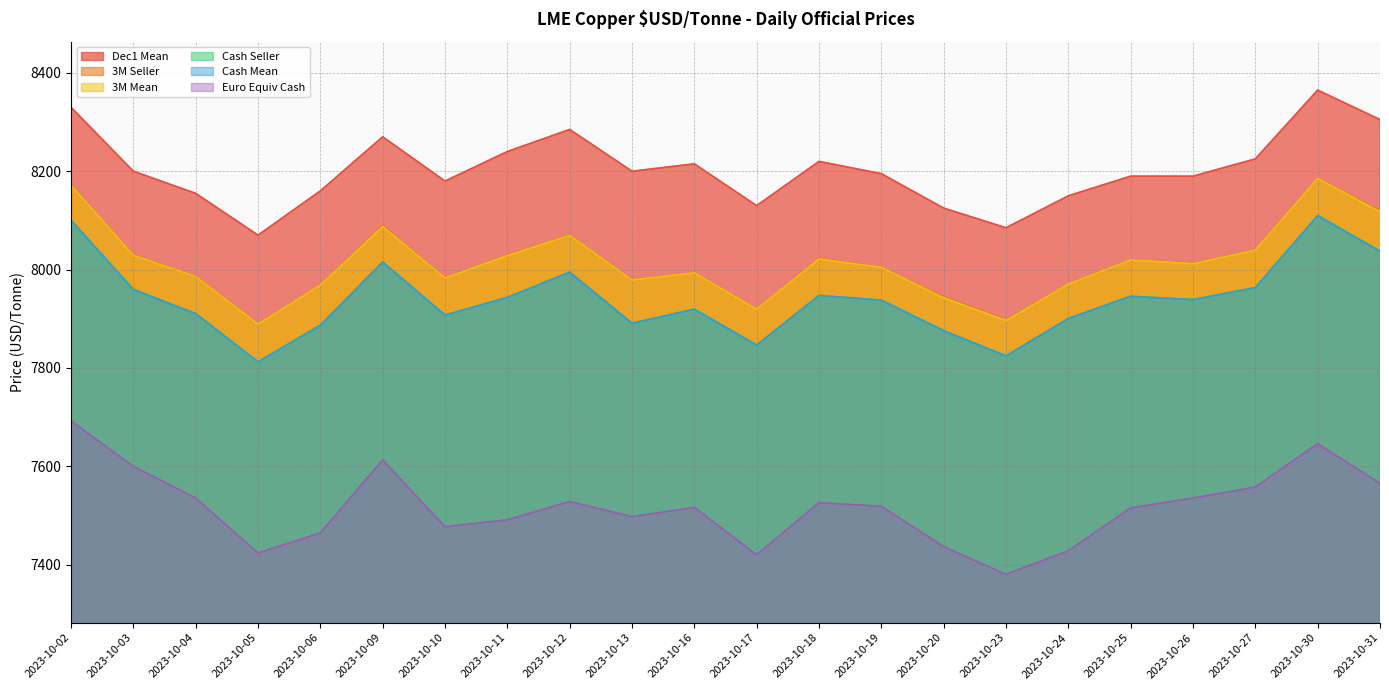

What is the value of the Dec1 Mean point at the 9th from the left?

8285.0